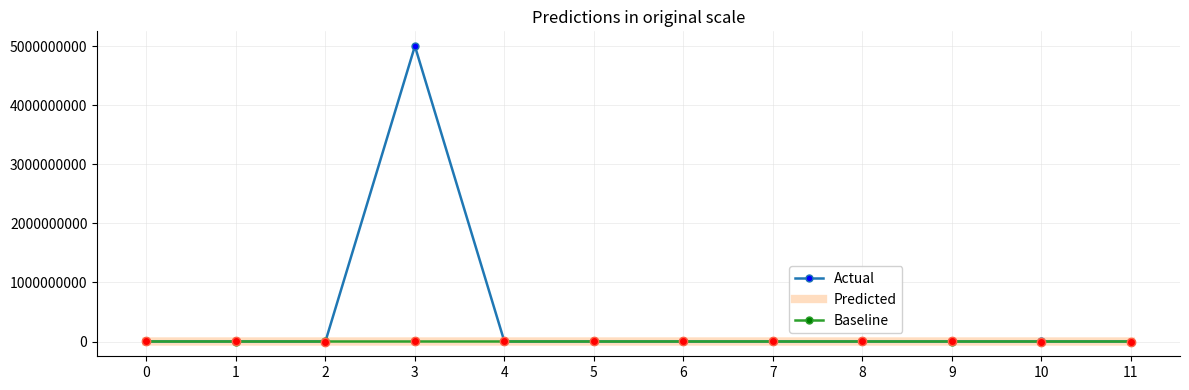

What is the highest value of the Actual series?

5000002257